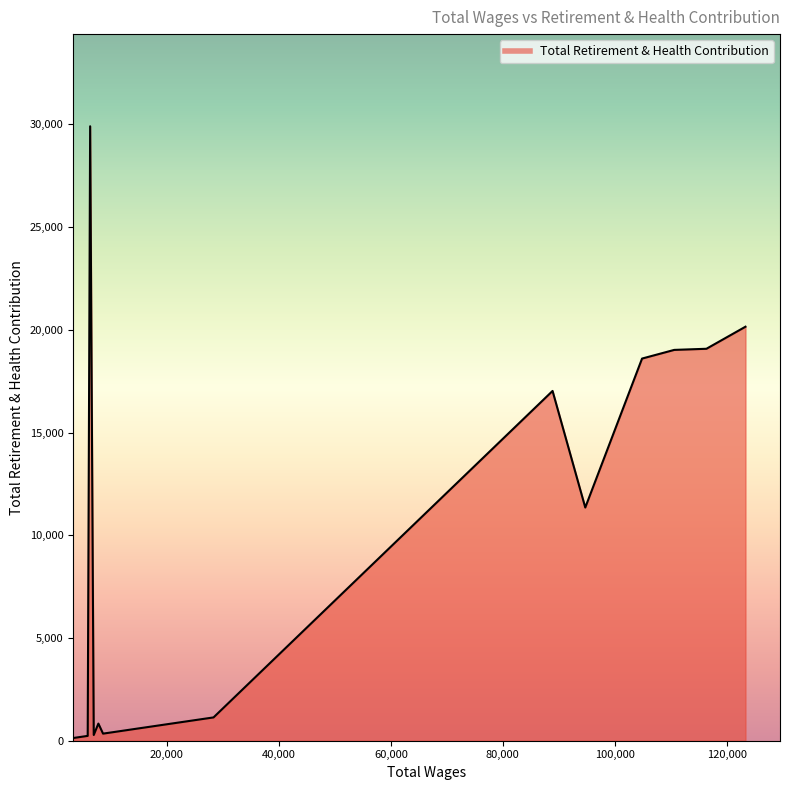

Reading left to right, list all the values displayed in this chart.

123347.0=20154	116372.0=19080	110621.0=19025	104873.0=18603	94731.0=11352	88888.0=17027	28330.0=1133	21454.0=858	21452.0=858	17824.0=713	15268.0=611	15039.0=602	13204.0=528	10359.0=414	8596.0=344	7763.0=833	6934.0=277	6292.0=29912	5857.0=234	5642.0=226	5282.0=211	3461.0=138	3429.0=137